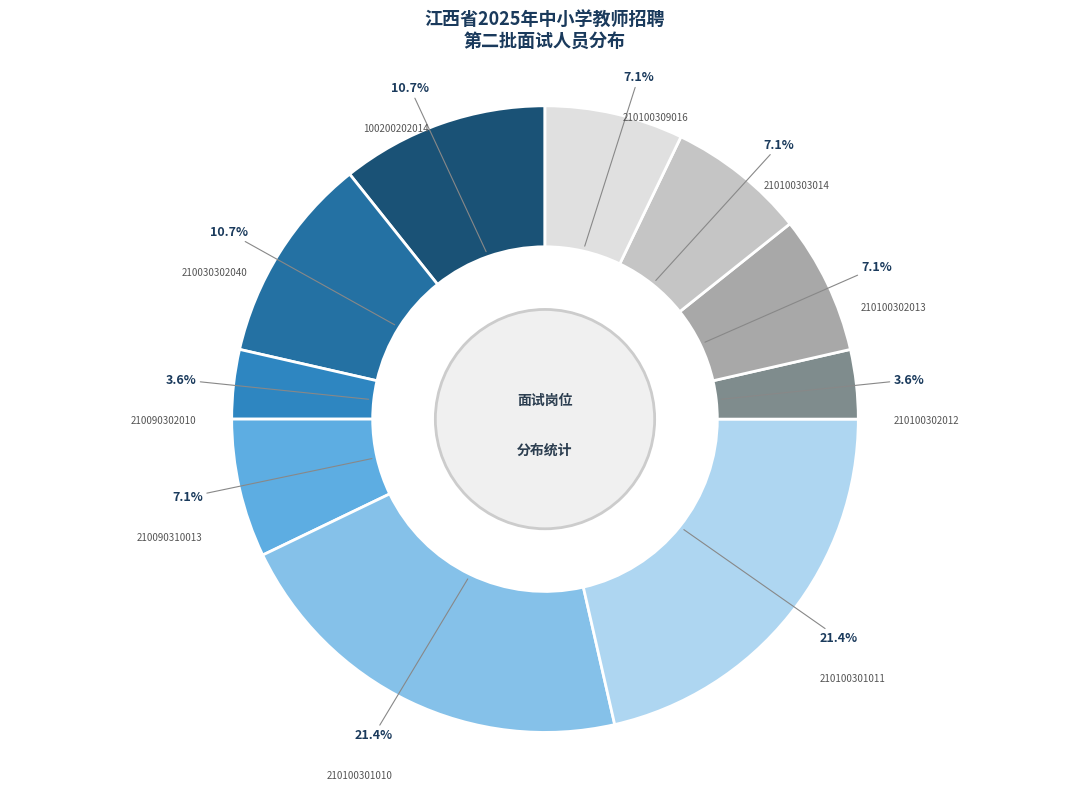

To the nearest percent, what portion does 210090310013 represent?

7%